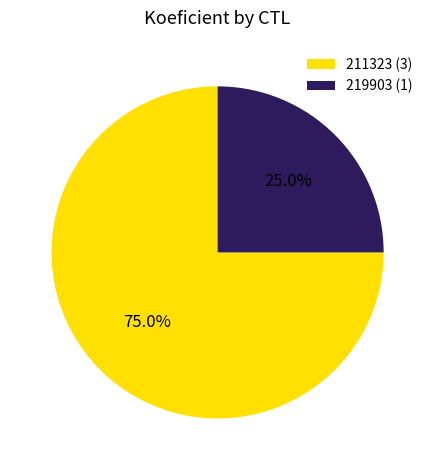

What is the largest slice in the pie chart?

211323